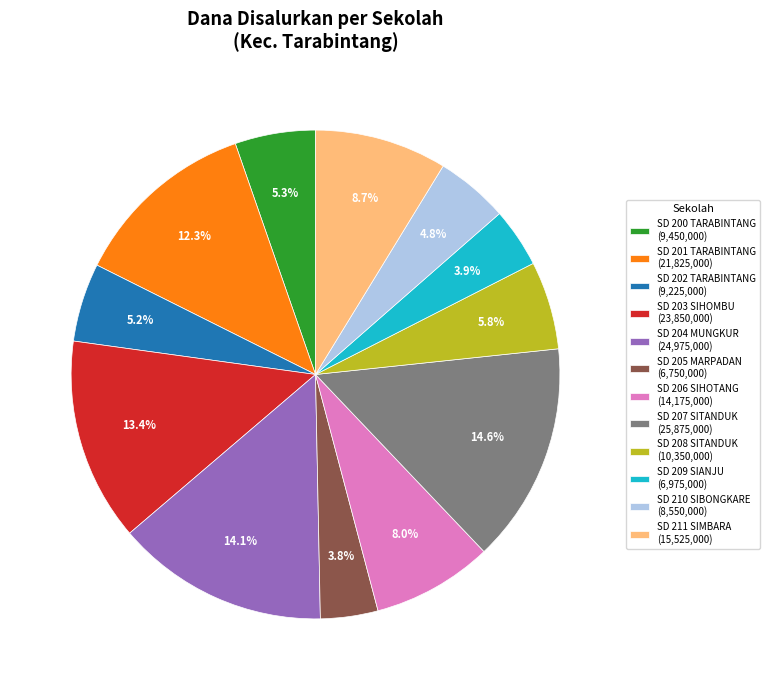

Does any single category account for the majority?

No